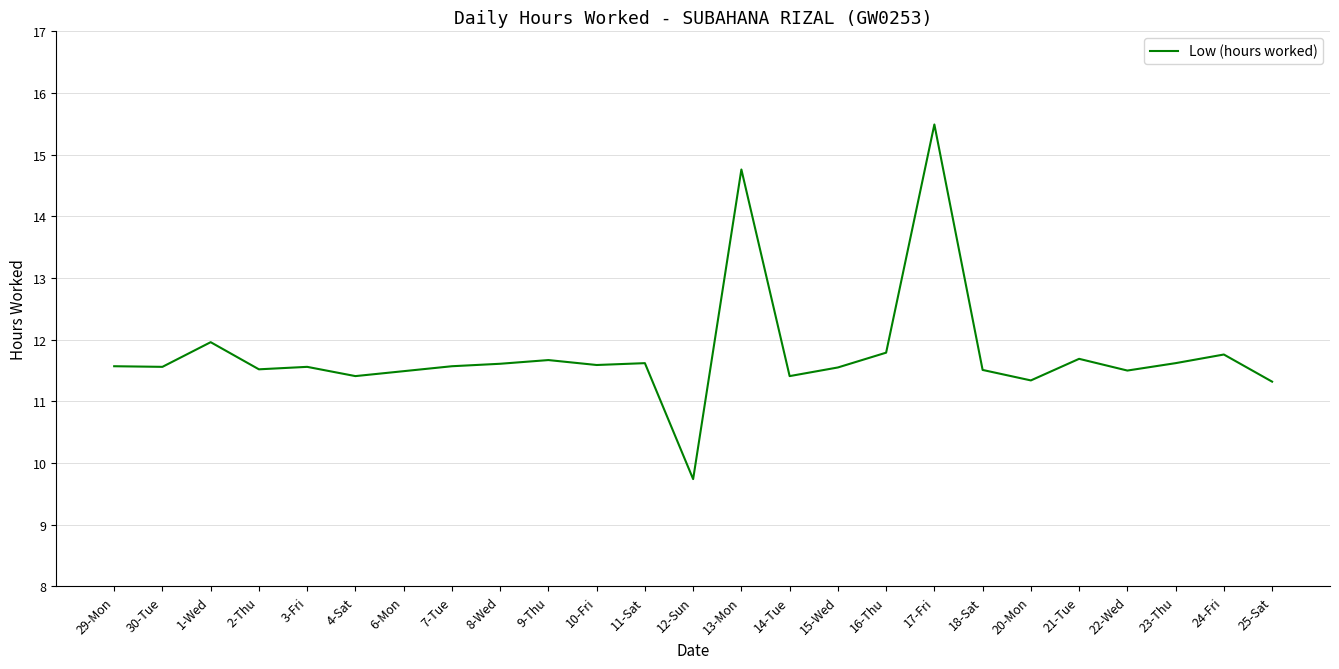

What is the difference between the values at 12-Sun and 4-Sat?

1.7